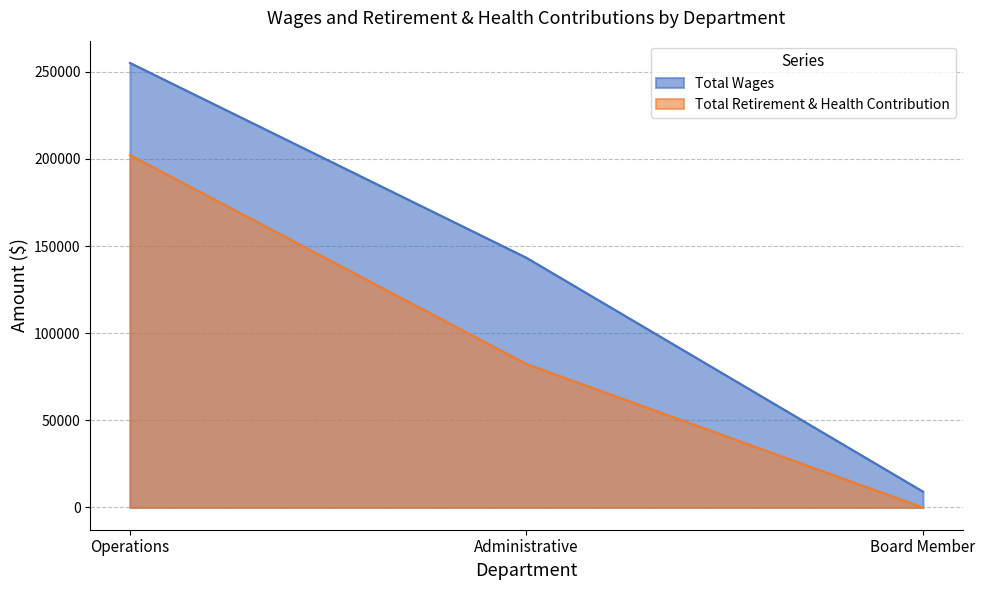

What is the maximum value shown in the chart?

255046